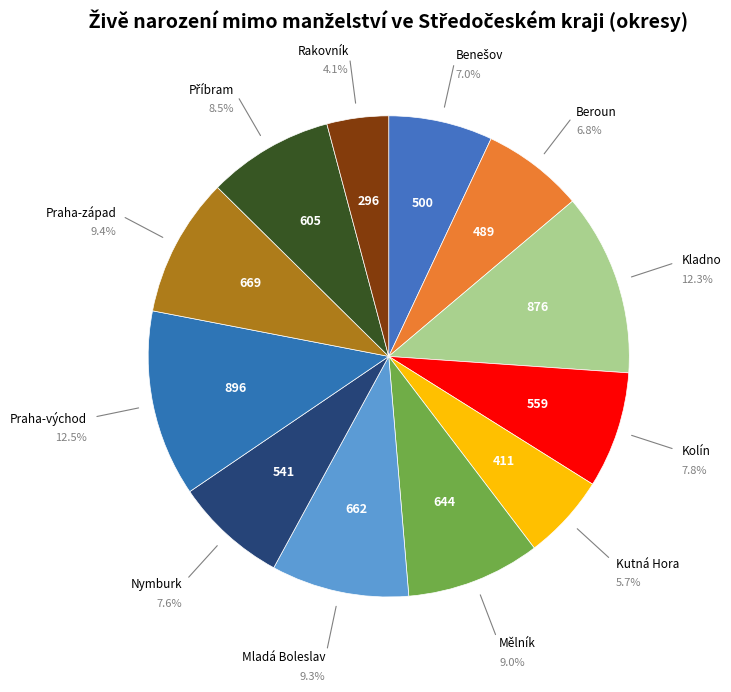

Do Kutná Hora and Kladno together represent more than half of the pie?

No